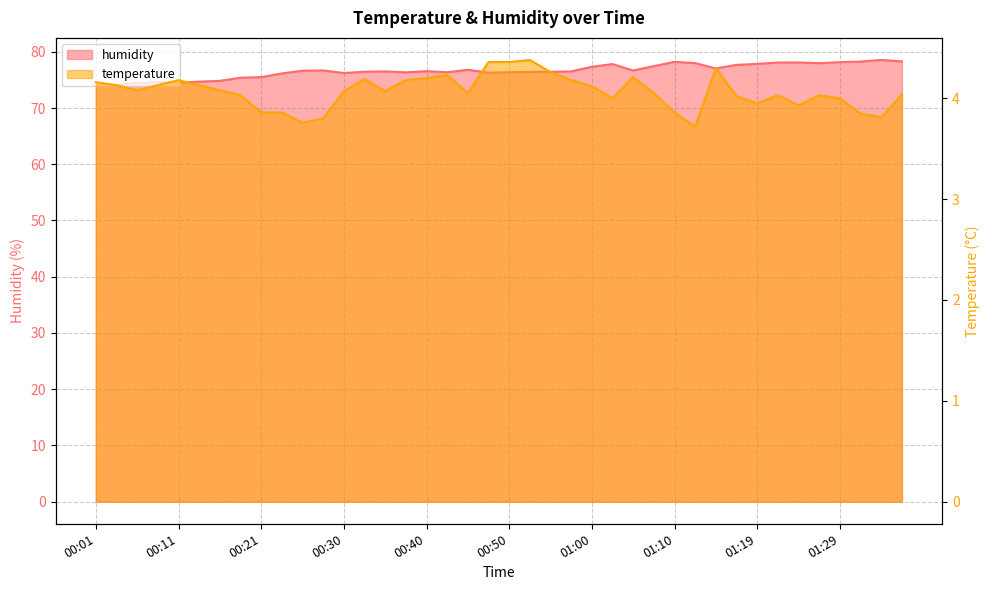

Which series has the largest range (max minus min)?

humidity